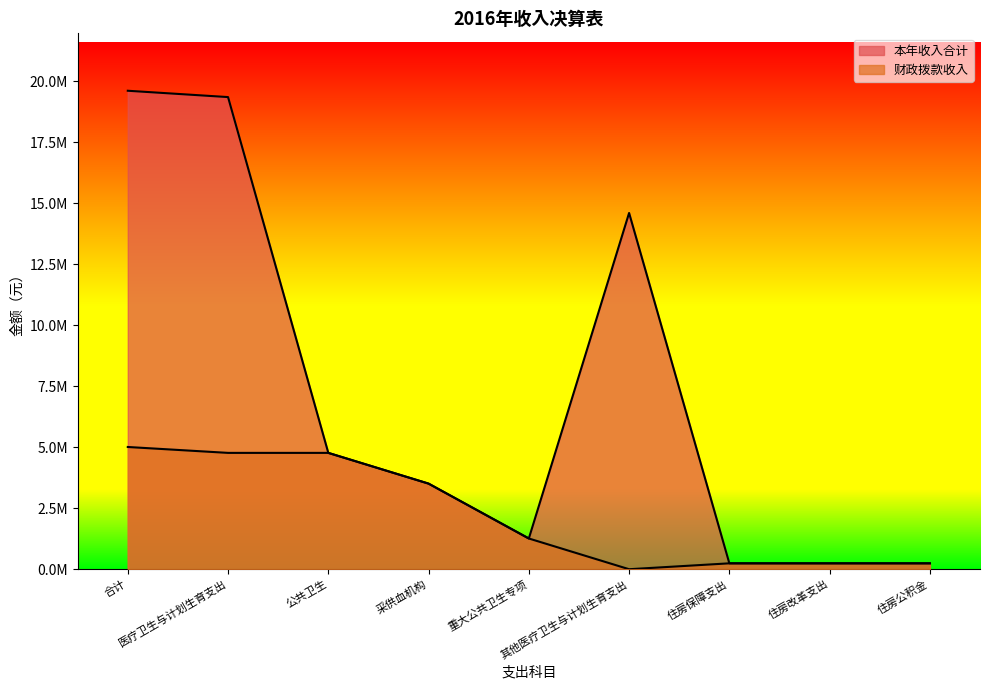

Which has a higher value, 其他医疗卫生与计划生育支出 or 住房公积金?

其他医疗卫生与计划生育支出